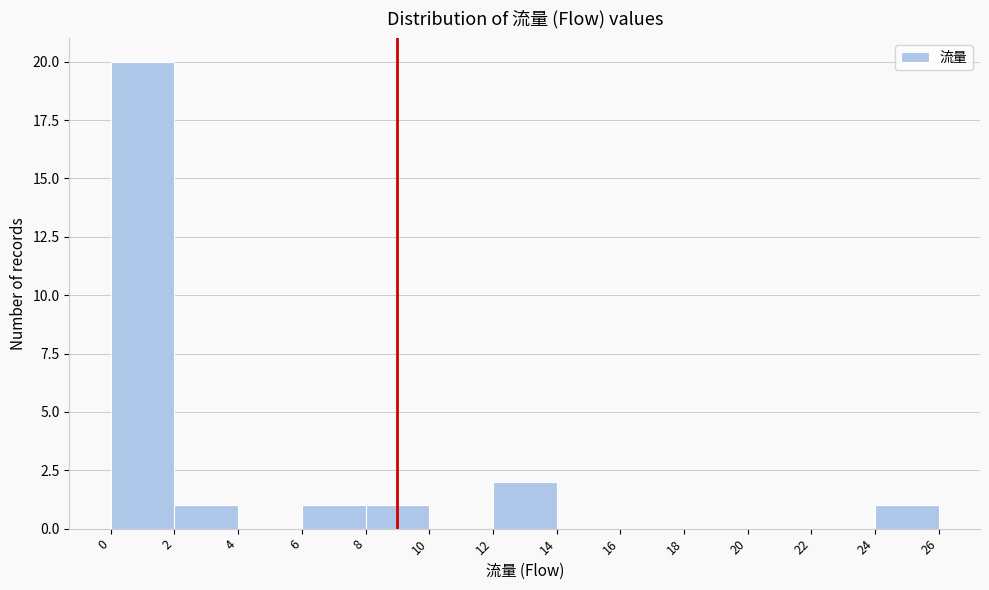

Which range on the x-axis has the tallest bar?

0 to 2